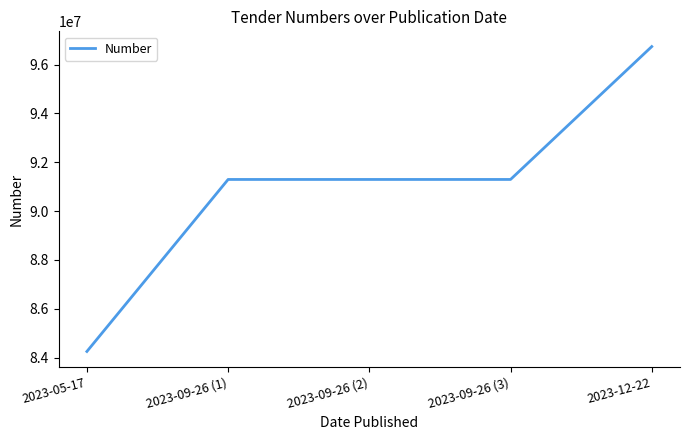

What position from the left is 2023-09-26 (2)?

3